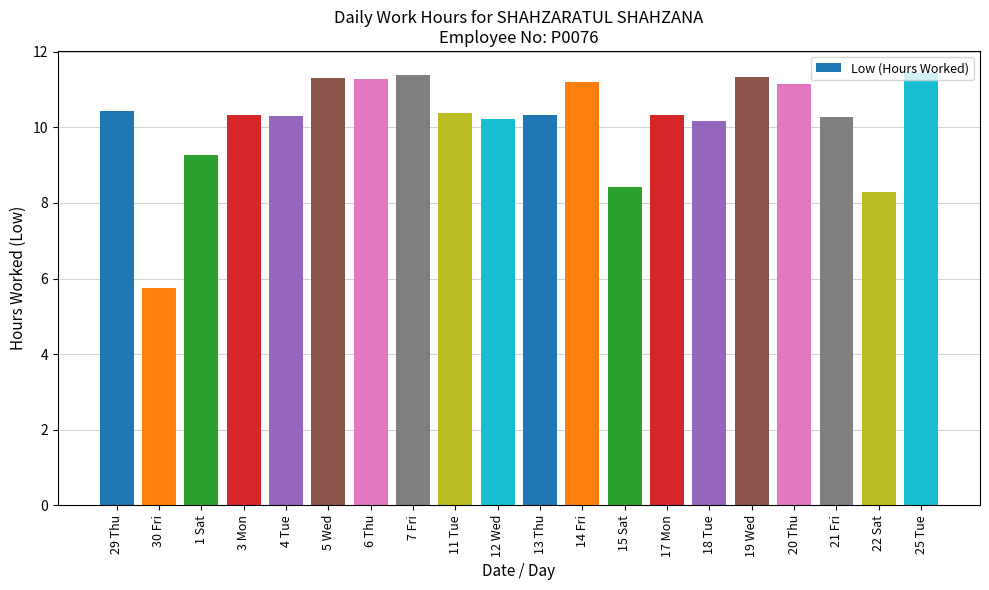

Which has a higher value, 15 Sat or 12 Wed?

12 Wed